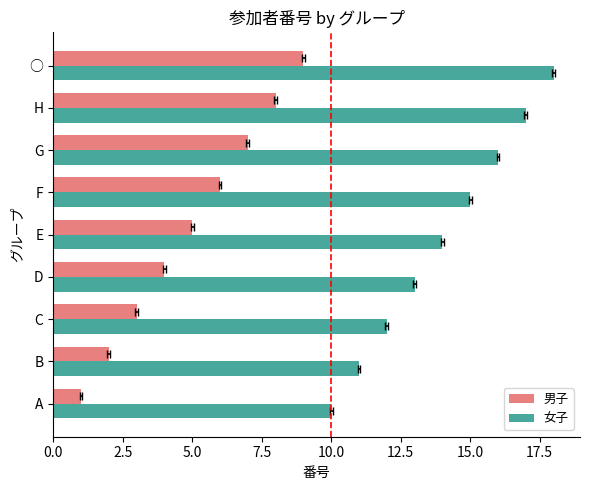

What is the spread (max minus min) of values at E?

9